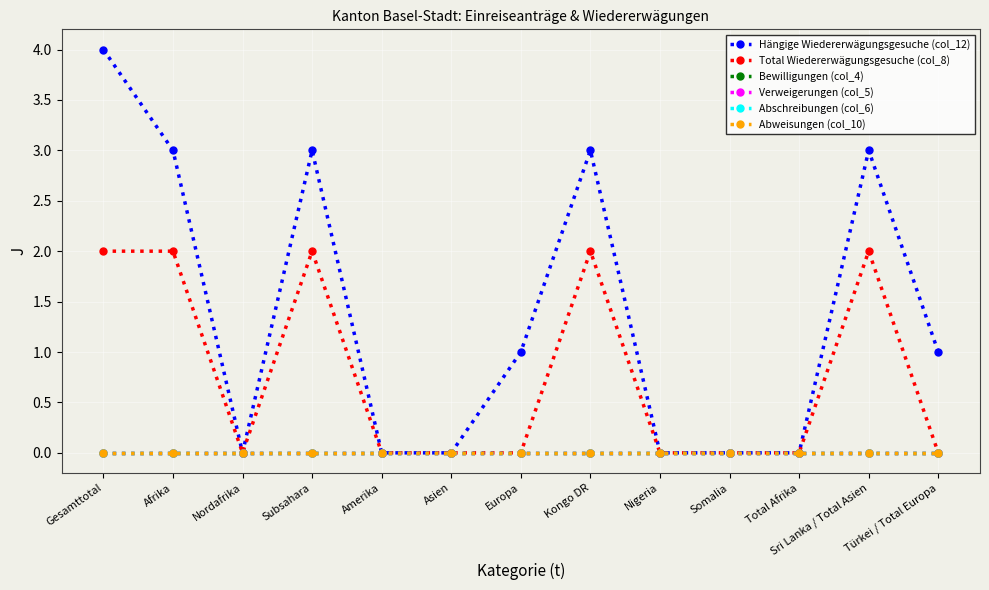

Reading left to right, transcribe all the data shown in this chart.

Hängige Wiedererwägungsgesuche (col_12): Gesamttotal=4	Afrika=3	Nordafrika=0	Subsahara=3	Amerika=0	Asien=0	Europa=1	Kongo DR=3	Nigeria=0	Somalia=0	Total Afrika=0	Sri Lanka / Total Asien=3	Türkei / Total Europa=1
Total Wiedererwägungsgesuche (col_8): Gesamttotal=2	Afrika=2	Nordafrika=0	Subsahara=2	Amerika=0	Asien=0	Europa=0	Kongo DR=2	Nigeria=0	Somalia=0	Total Afrika=0	Sri Lanka / Total Asien=2	Türkei / Total Europa=0
Bewilligungen (col_4): Gesamttotal=0	Afrika=0	Nordafrika=0	Subsahara=0	Amerika=0	Asien=0	Europa=0	Kongo DR=0	Nigeria=0	Somalia=0	Total Afrika=0	Sri Lanka / Total Asien=0	Türkei / Total Europa=0
Verweigerungen (col_5): Gesamttotal=0	Afrika=0	Nordafrika=0	Subsahara=0	Amerika=0	Asien=0	Europa=0	Kongo DR=0	Nigeria=0	Somalia=0	Total Afrika=0	Sri Lanka / Total Asien=0	Türkei / Total Europa=0
Abschreibungen (col_6): Gesamttotal=0	Afrika=0	Nordafrika=0	Subsahara=0	Amerika=0	Asien=0	Europa=0	Kongo DR=0	Nigeria=0	Somalia=0	Total Afrika=0	Sri Lanka / Total Asien=0	Türkei / Total Europa=0
Abweisungen (col_10): Gesamttotal=0	Afrika=0	Nordafrika=0	Subsahara=0	Amerika=0	Asien=0	Europa=0	Kongo DR=0	Nigeria=0	Somalia=0	Total Afrika=0	Sri Lanka / Total Asien=0	Türkei / Total Europa=0